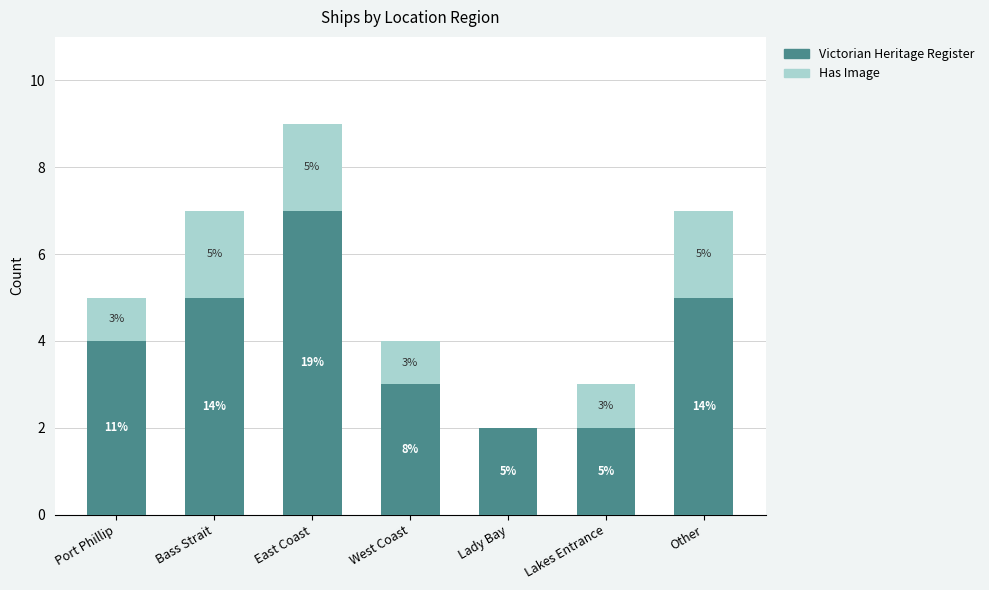

Does the chart contain stacked bars?

Yes